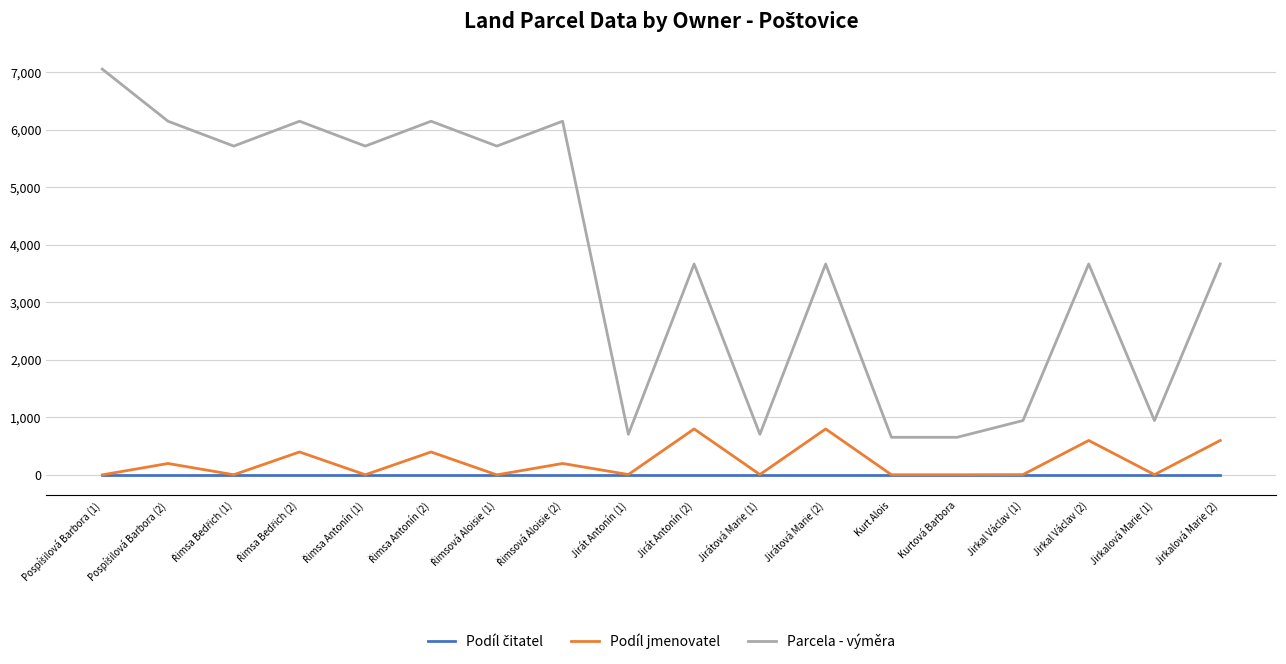

What is the minimum value for Parcela - výměra?

655